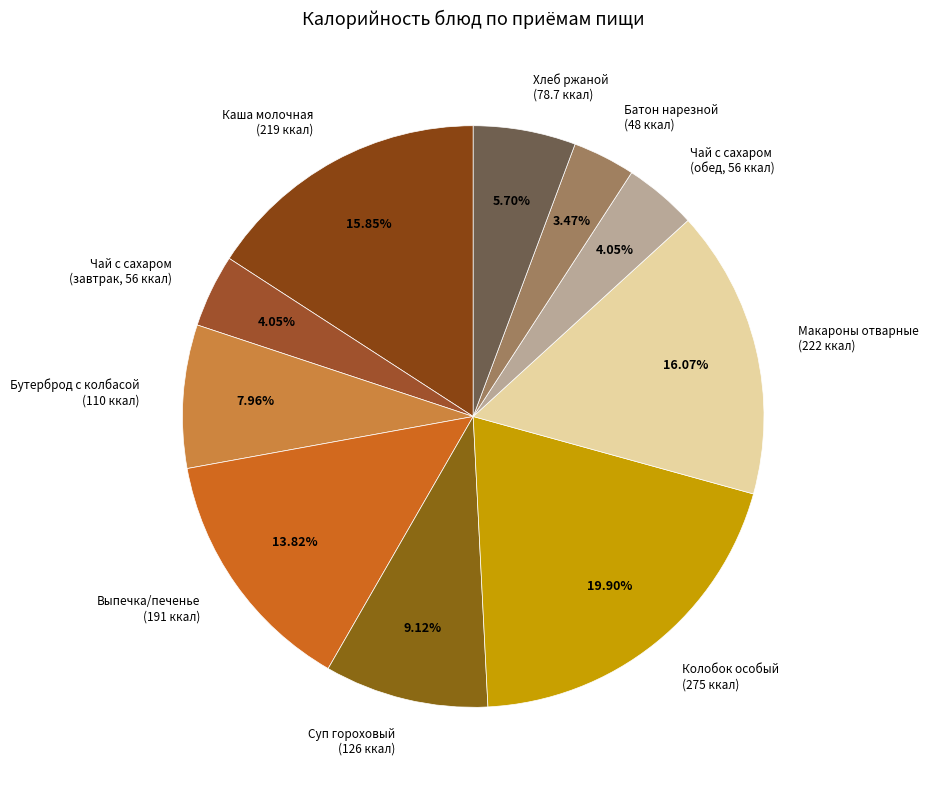

What is the ratio of the value at Выпечка/печенье (191 ккал) to the value at Батон нарезной (48 ккал)?

4.0